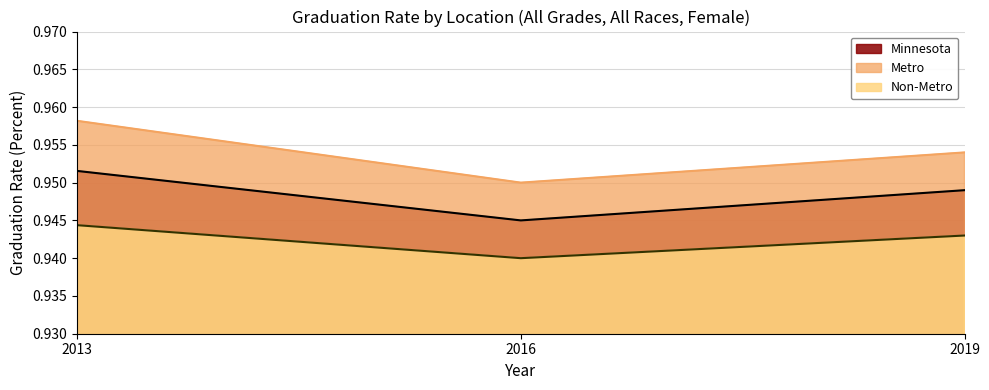

The Non-Metro series shows 1.5 at 2016. True or false?

False